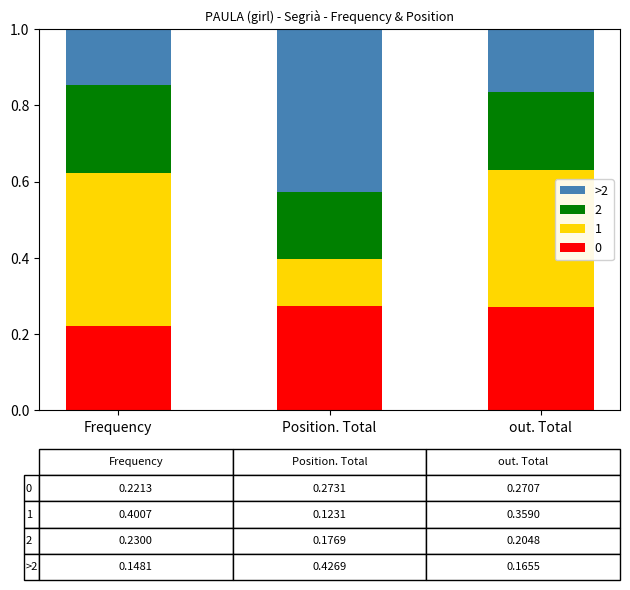

How many bars are there in total?

3